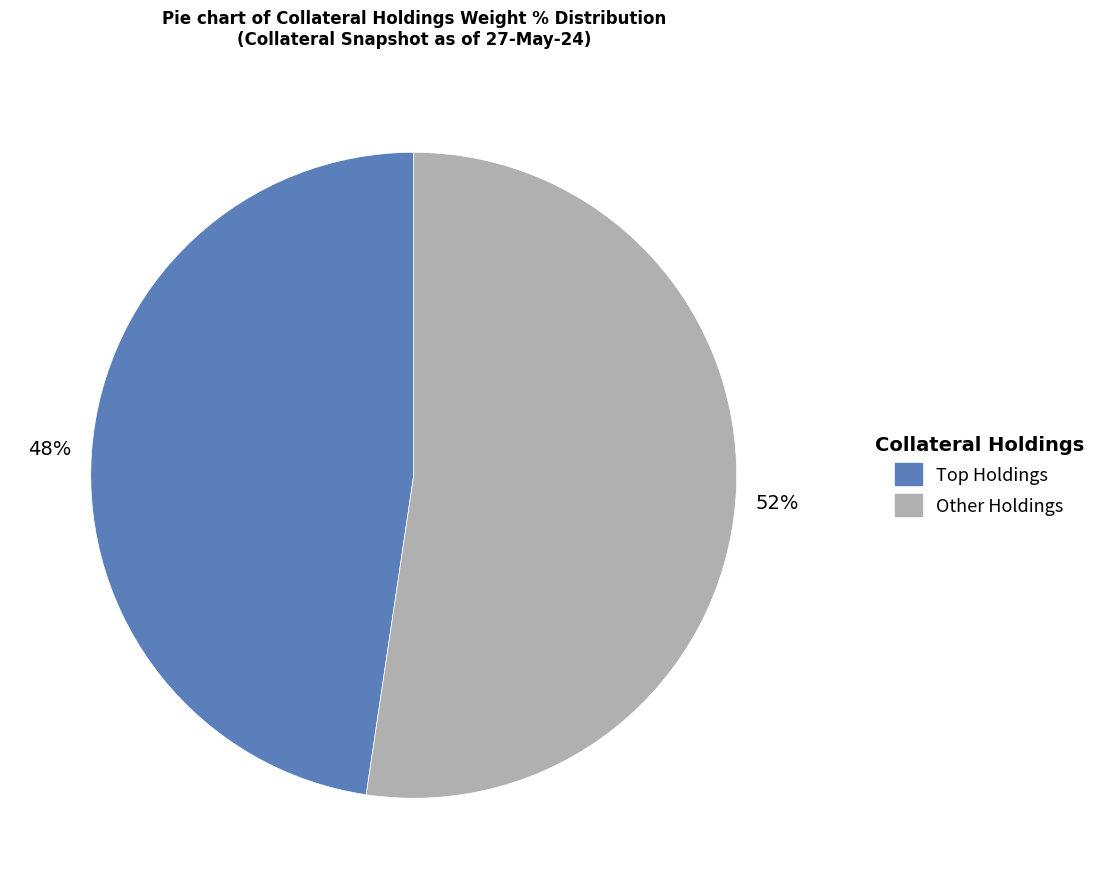

How many segments does this pie chart have?

2